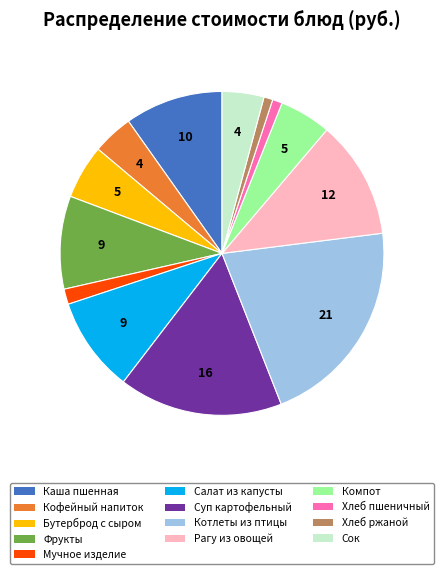

Does any single category account for the majority?

No